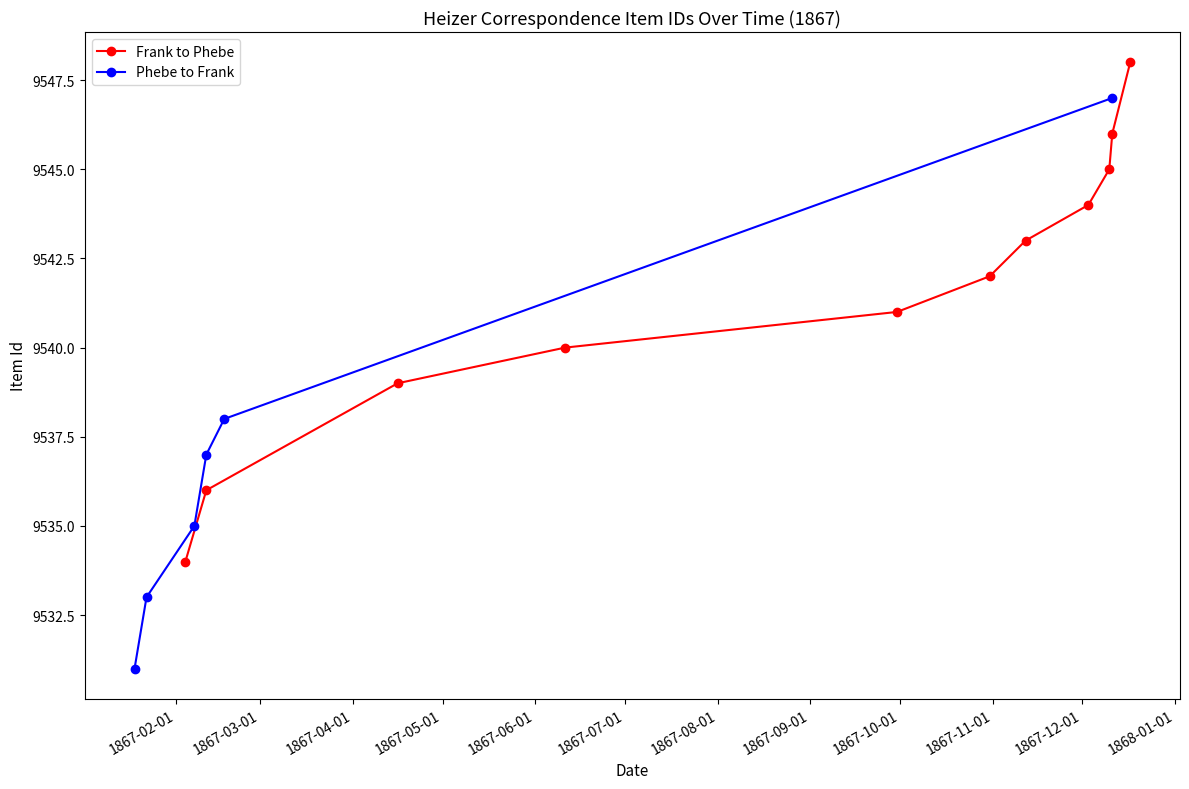

True or false: Phebe to Frank has more than 0 points higher than both neighbors.

False